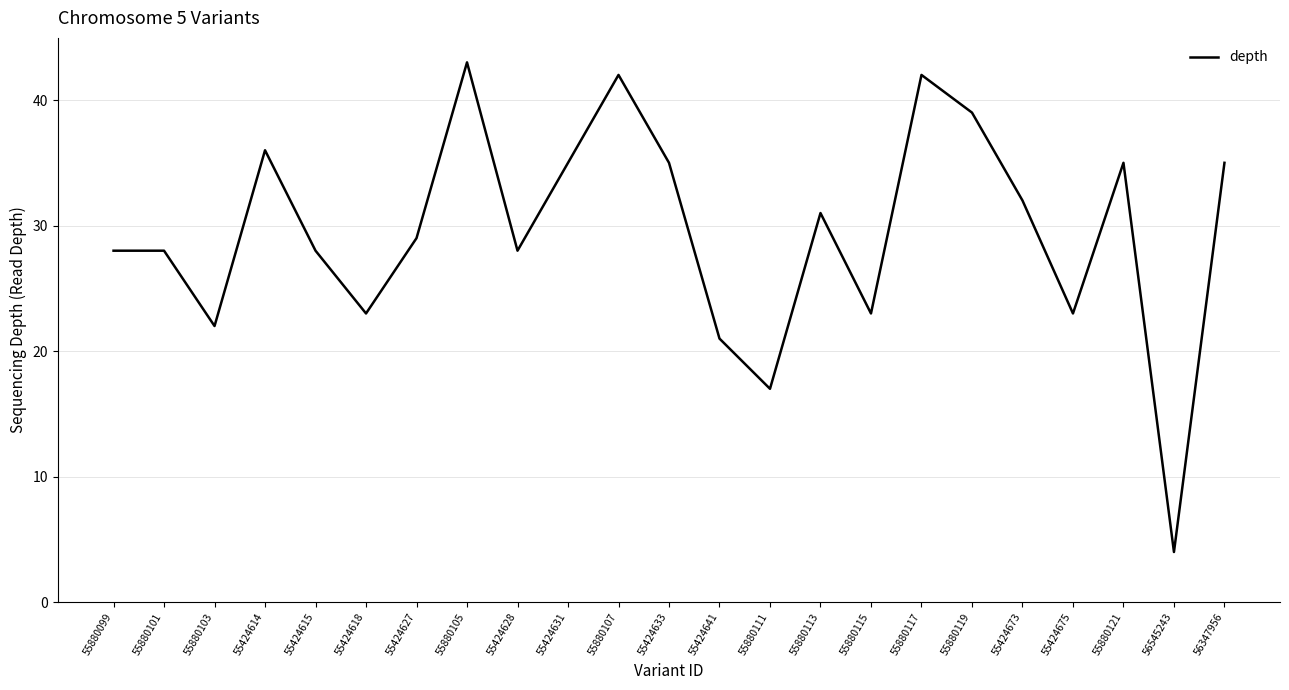

The value at 55424615 is 41. True or false?

False